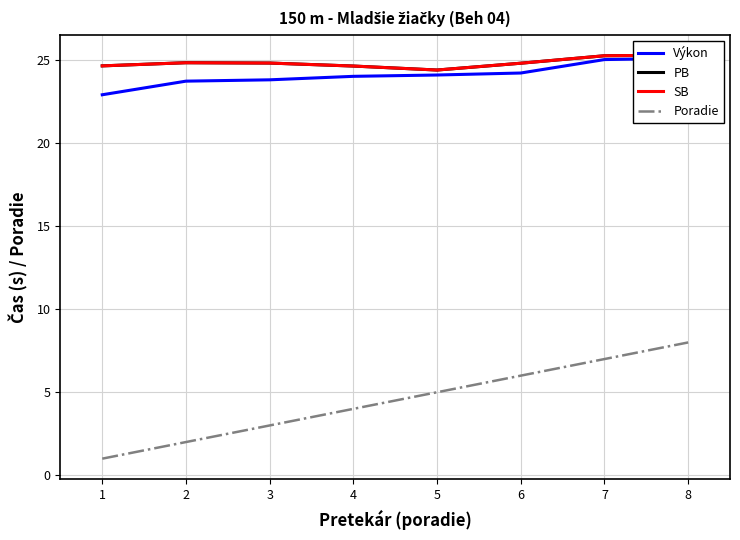

At how many categories does at least one series exceed 9?

8